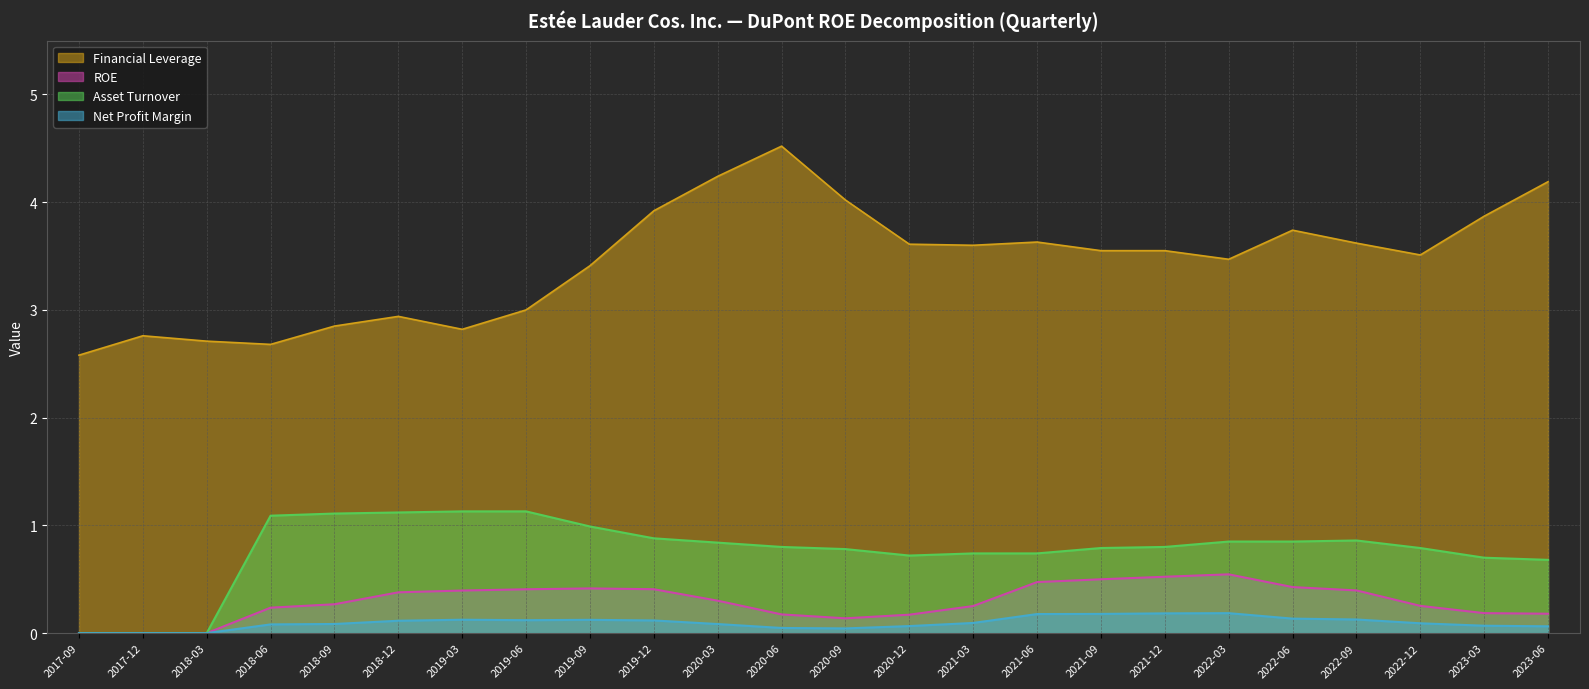

At 2020-12, list the series in order from smallest to largest.

Net Profit Margin, ROE, Asset Turnover, Financial Leverage